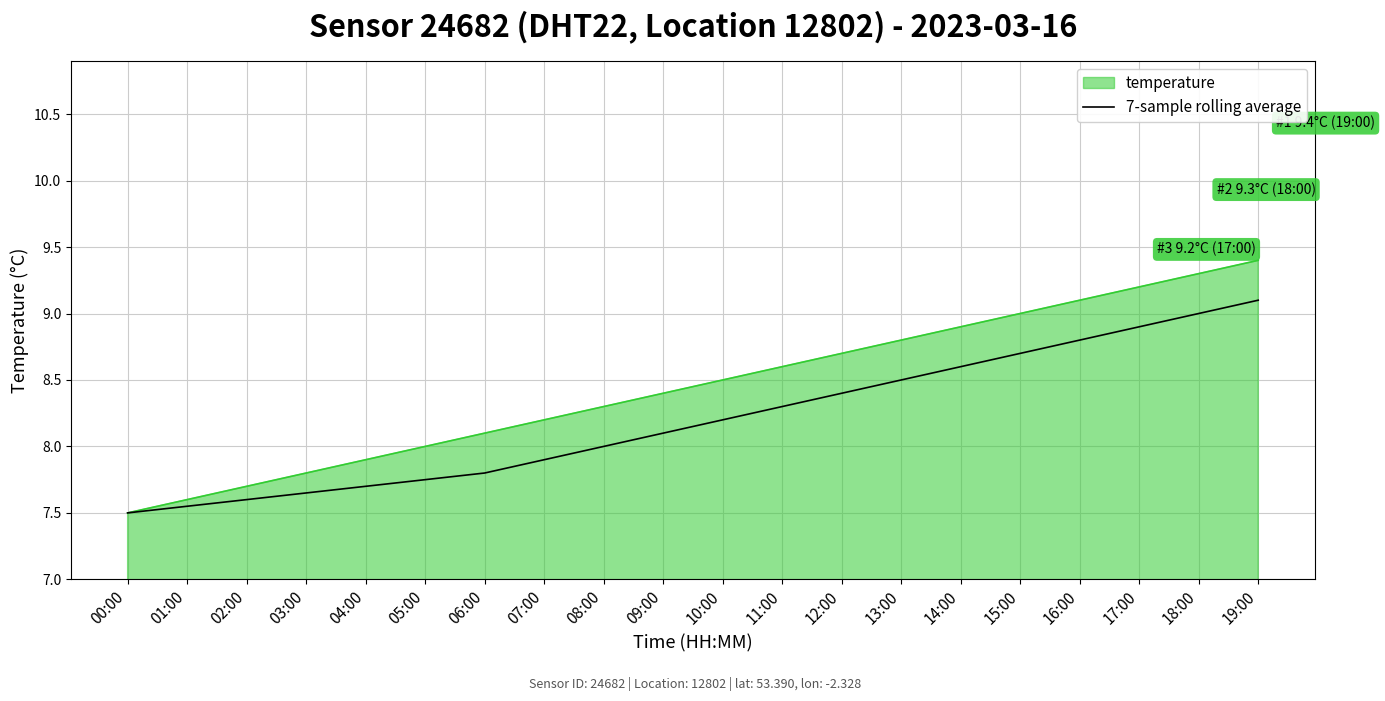

Which category has the highest value across all series?

19:00